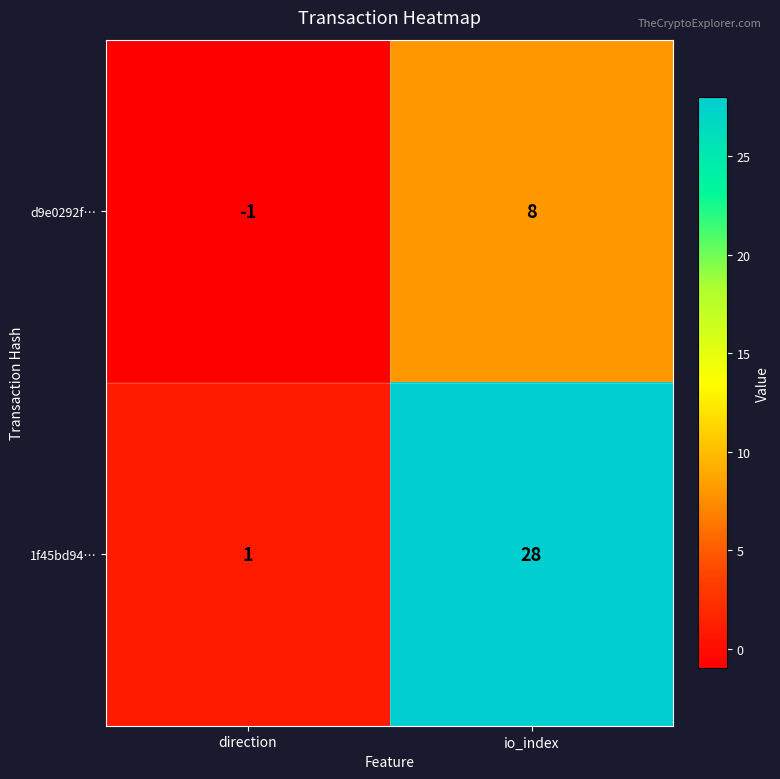

The d9e0292f… series shows 8 at io_index. True or false?

True